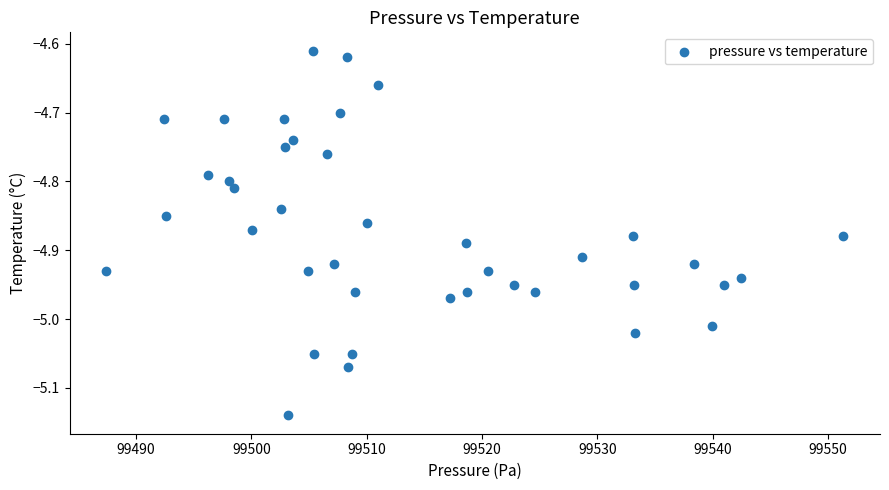

What is the range of Y values (max minus min)?

0.5